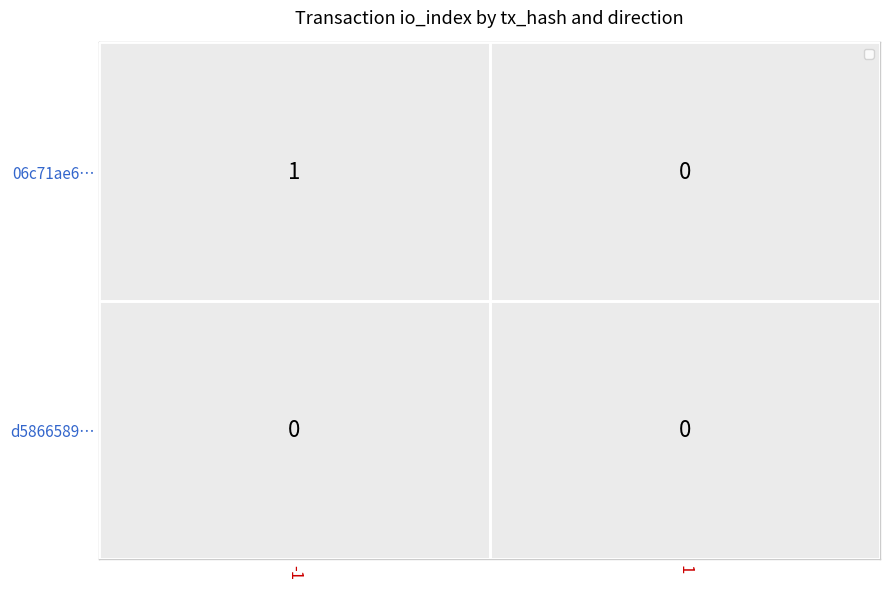

Is the value of d5866589… at 1 greater than the value of 06c71ae6… at -1?

No